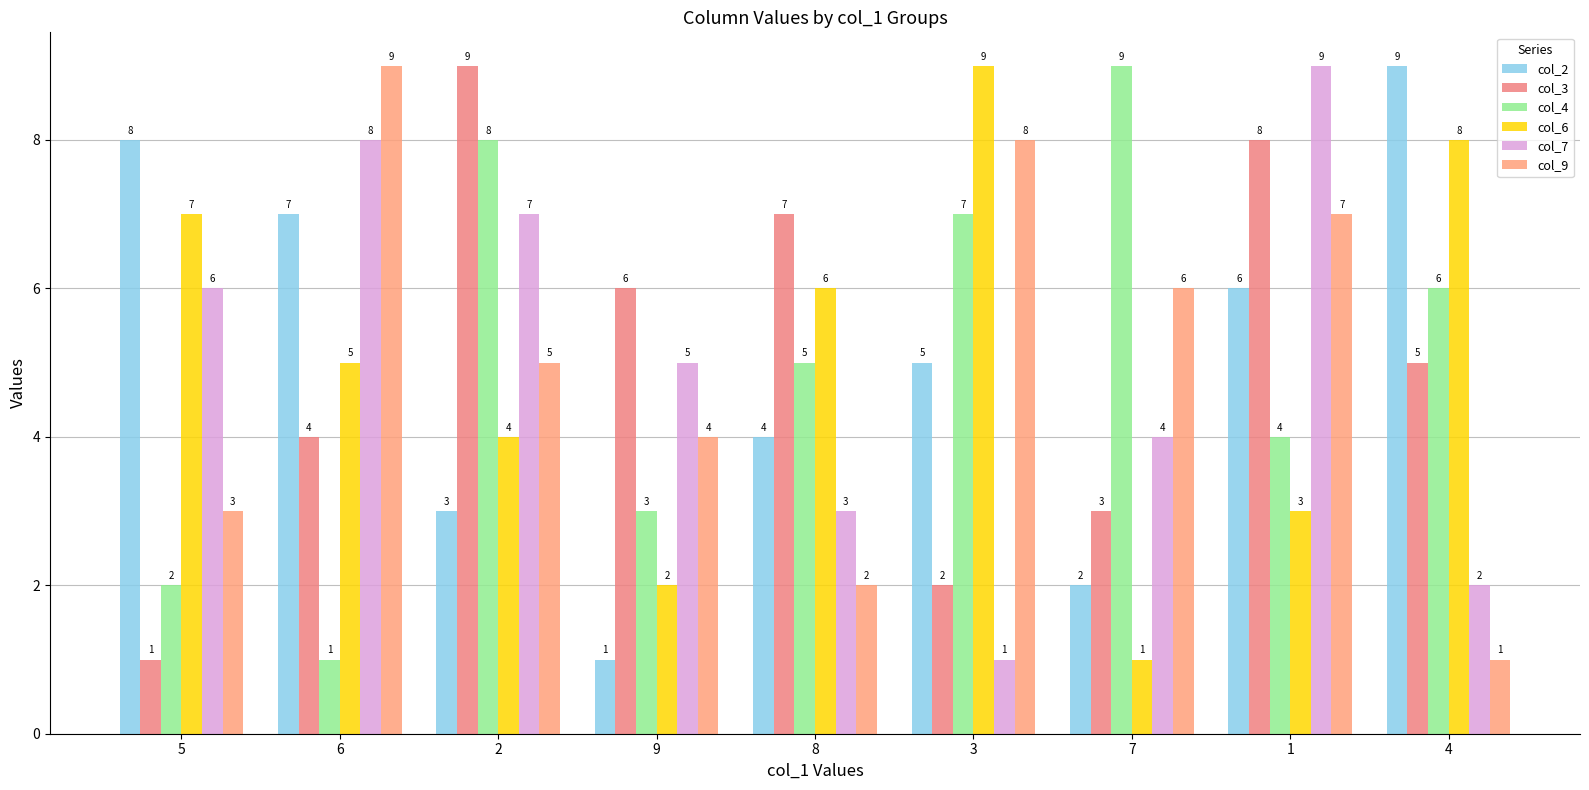

What are all the series names shown in the legend?

col_2, col_3, col_4, col_6, col_7, col_9